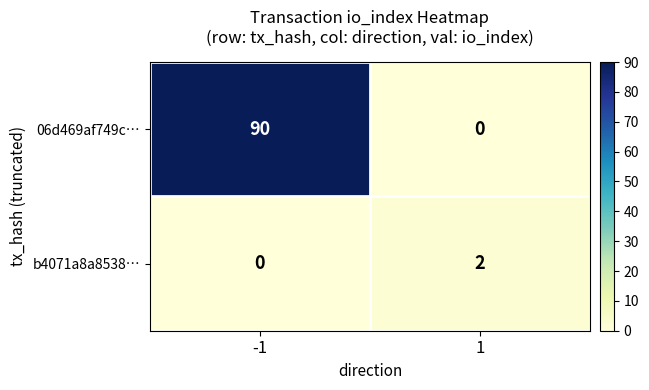

What is the approximate value of 06d469af749c… at -1?

90